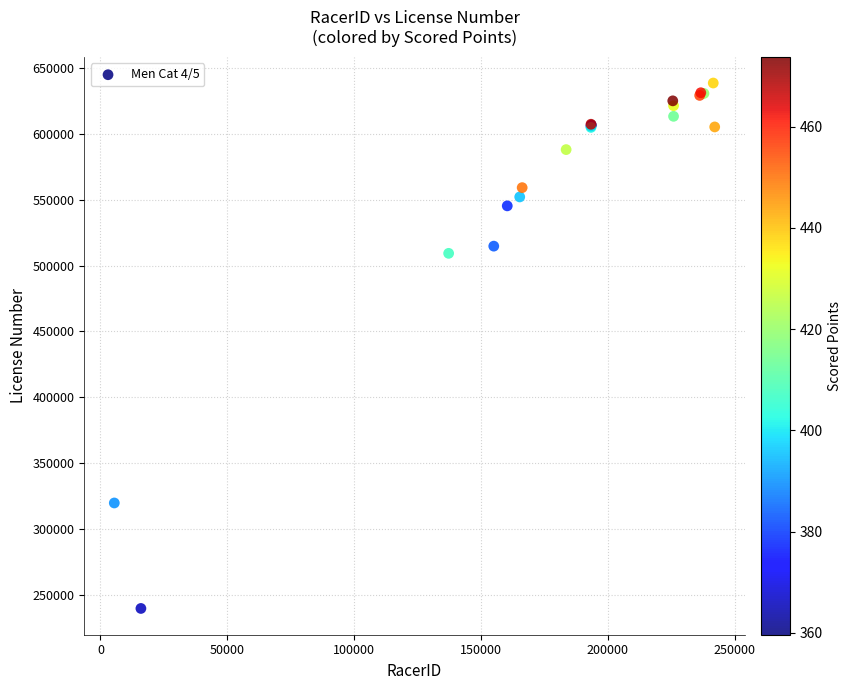

What Y value in the scatter plot is closest to 439081?

509240